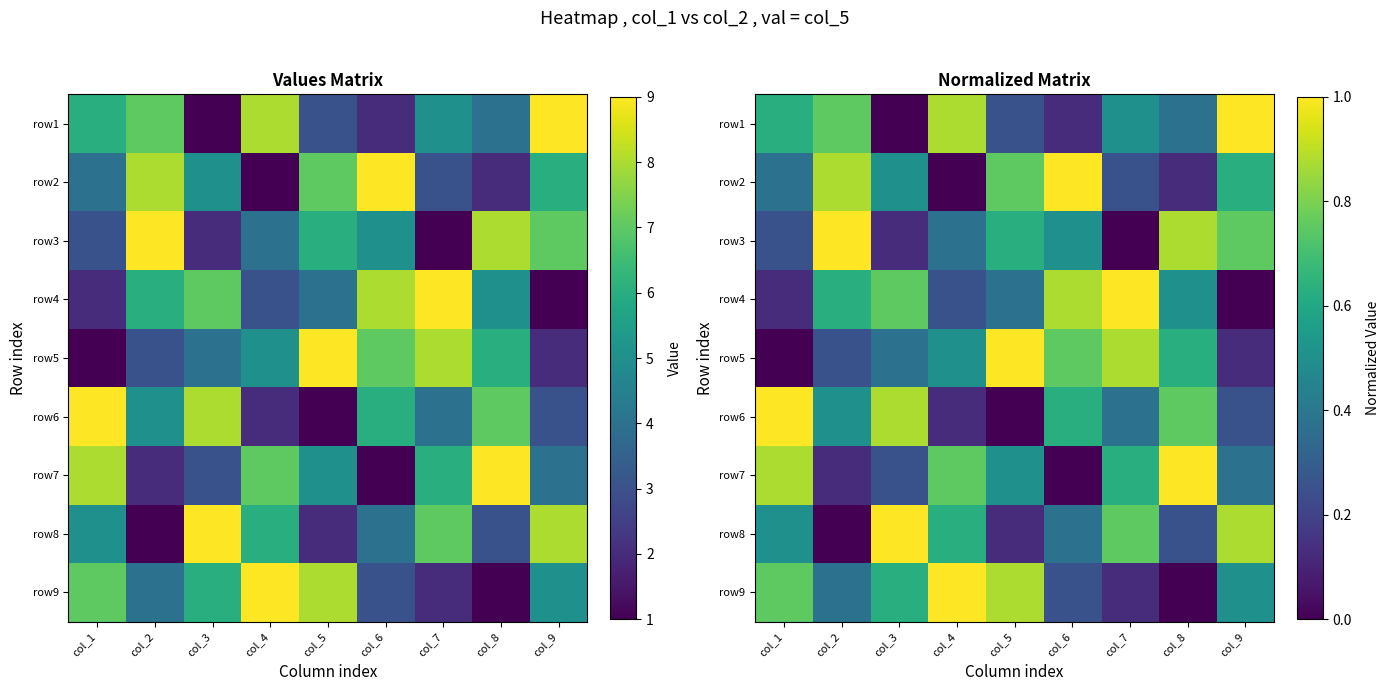

How many distinct data groups are displayed?

9